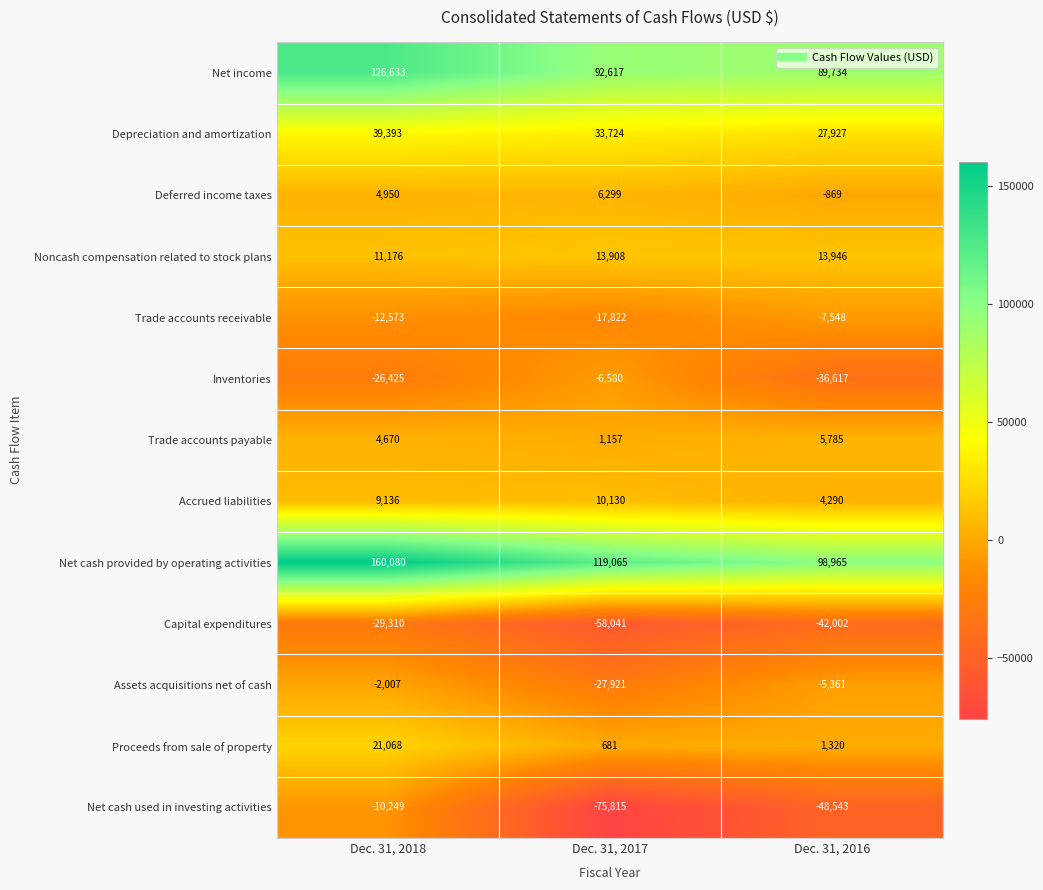

What is the maximum value shown in the chart?

160080